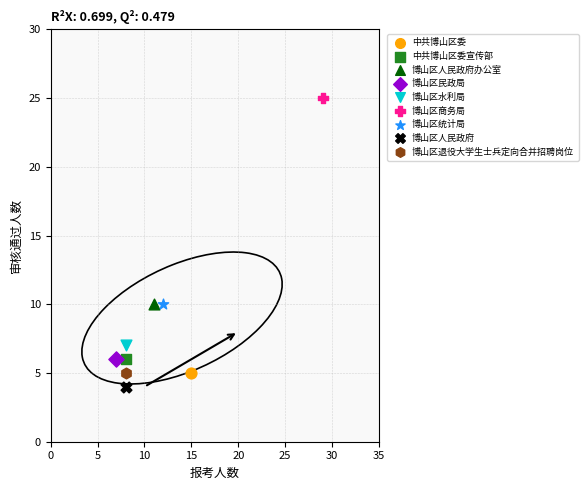

Which series reaches the minimum Y coordinate?

博山区人民政府